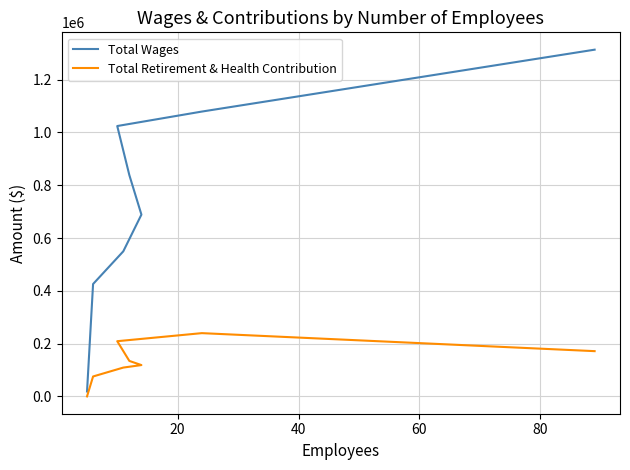

What is the difference between the maximum and minimum values in the Total Retirement & Health Contribution series?

239660